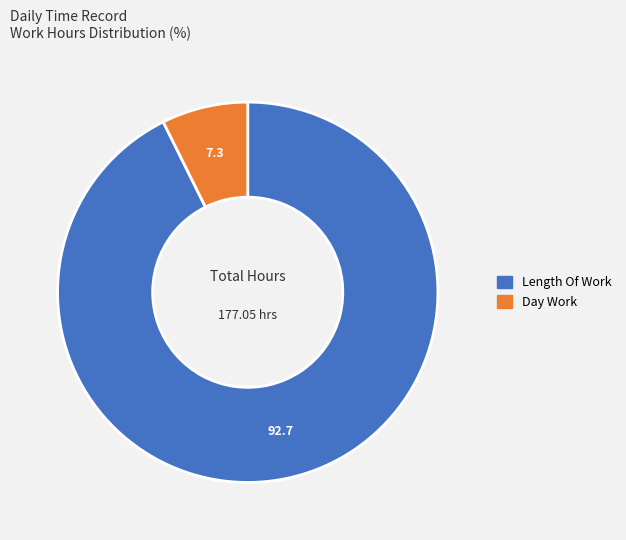

Count the number of slices in the pie.

2